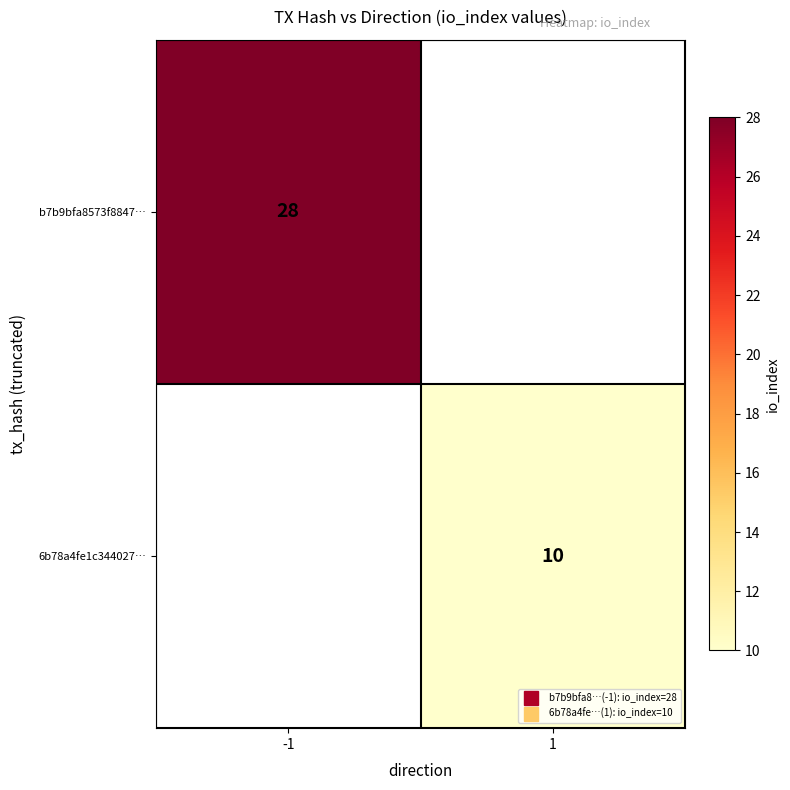

At which label does b7b9bfa8573f8847… reach its minimum?

-1